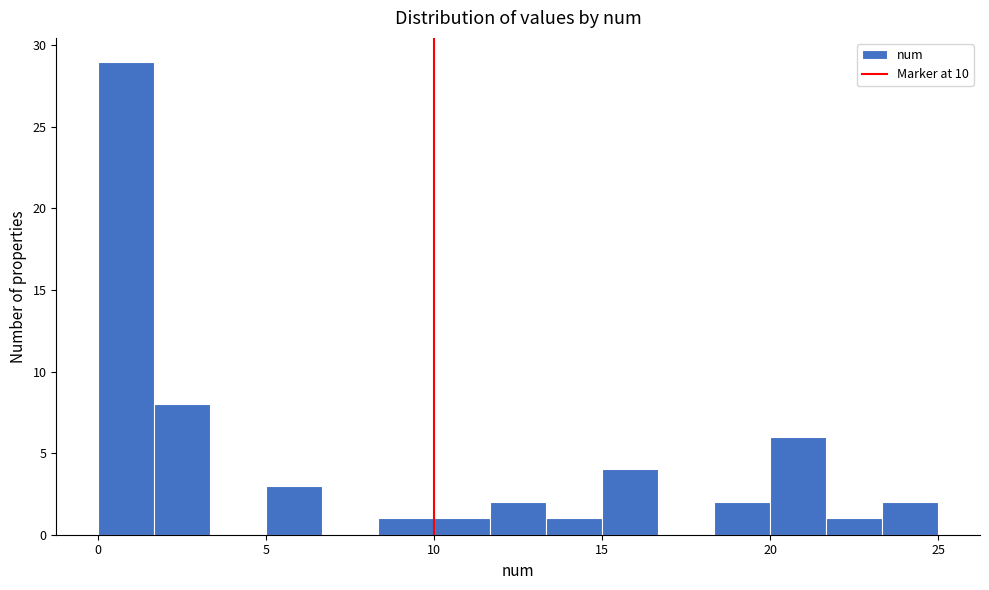

Around what value on the x-axis is the tallest bar? Give the approximate position of its centre, as read against the axis.

1.0